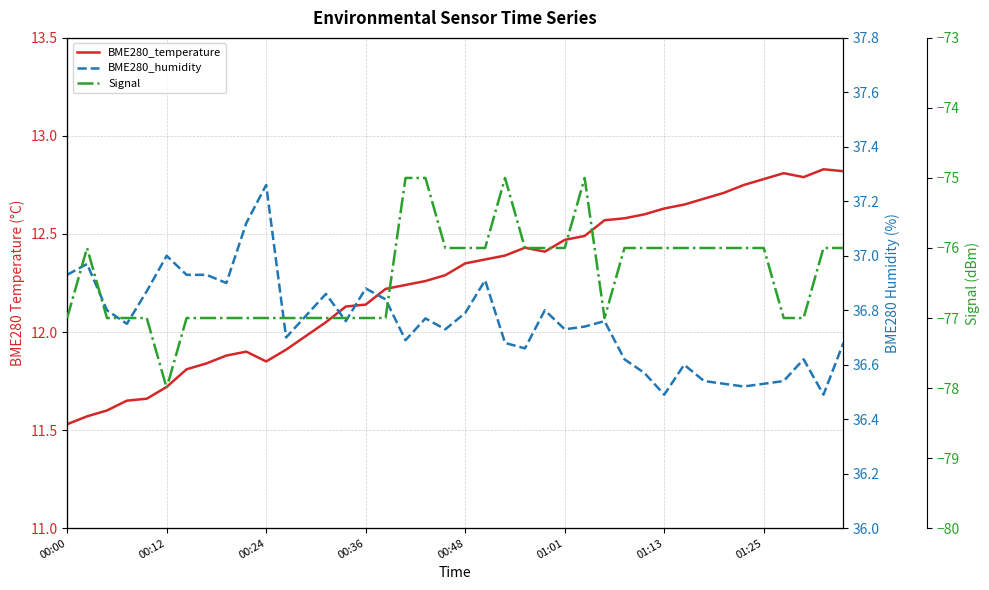

How many data points in Signal are less than -76?

19